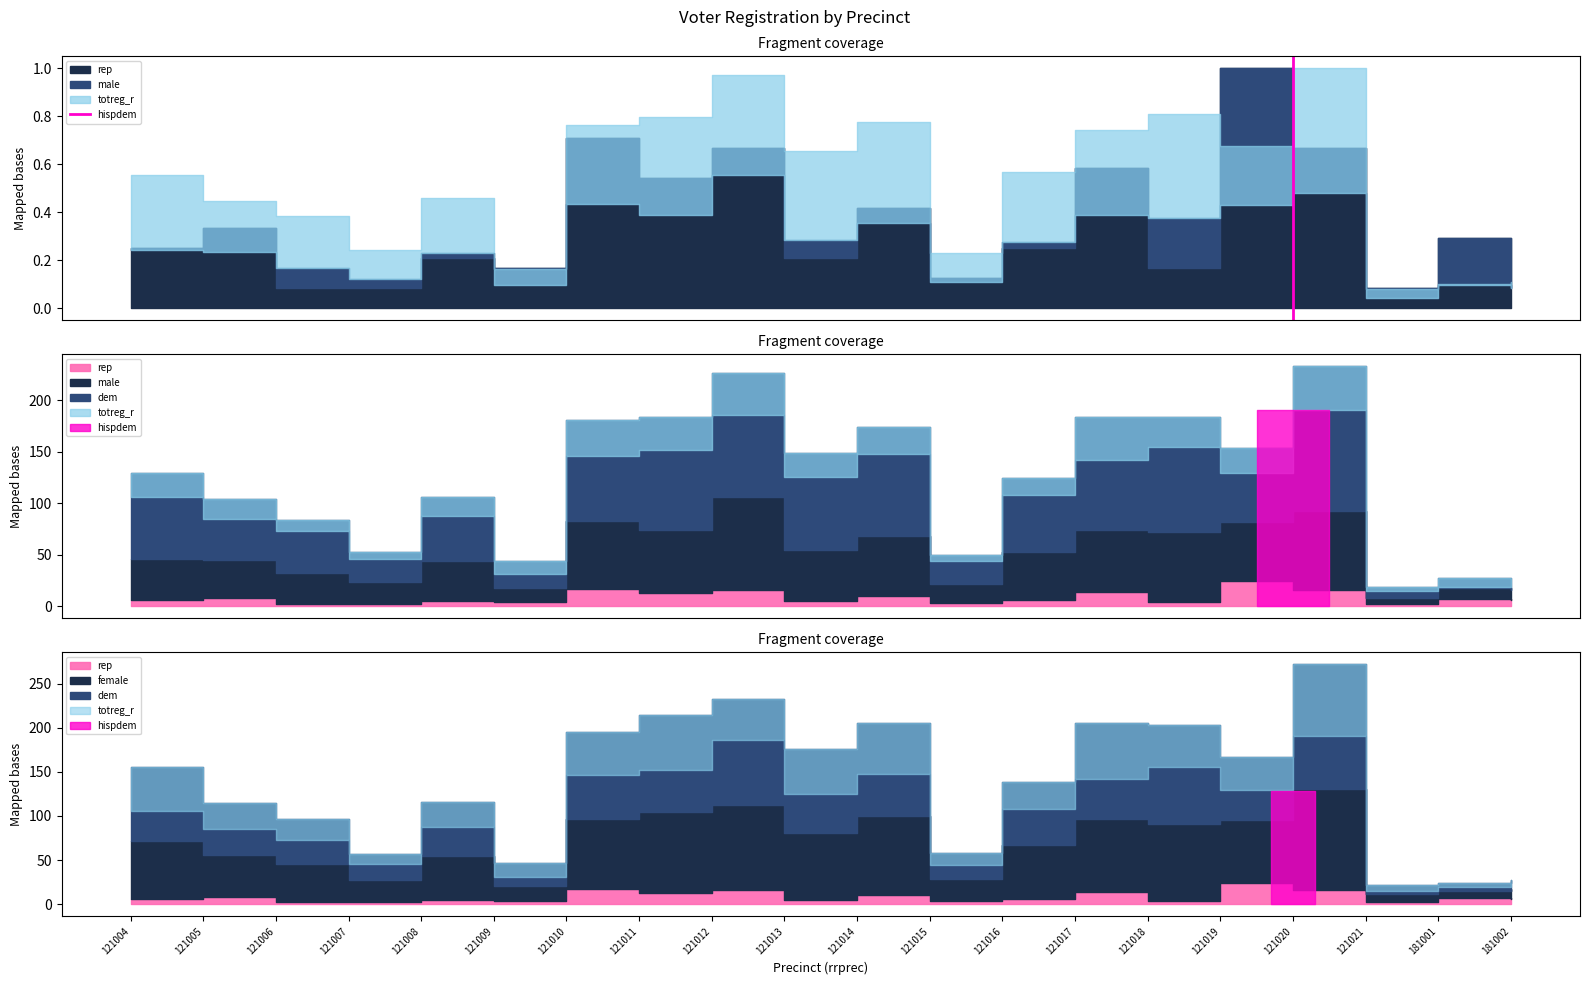

Is it true that the value at 121020 is 0?

False